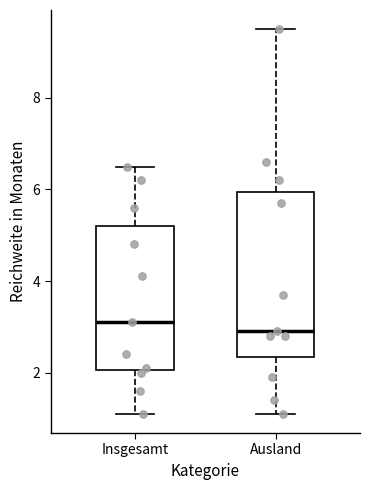

Comparing the boxes themselves (not the whiskers), which one is the tallest?

Ausland